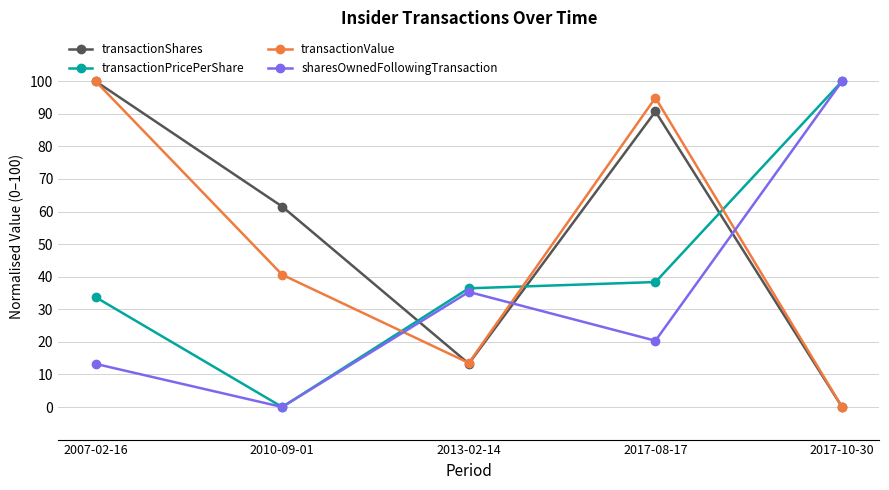

At which label does transactionPricePerShare reach its minimum?

2010-09-01